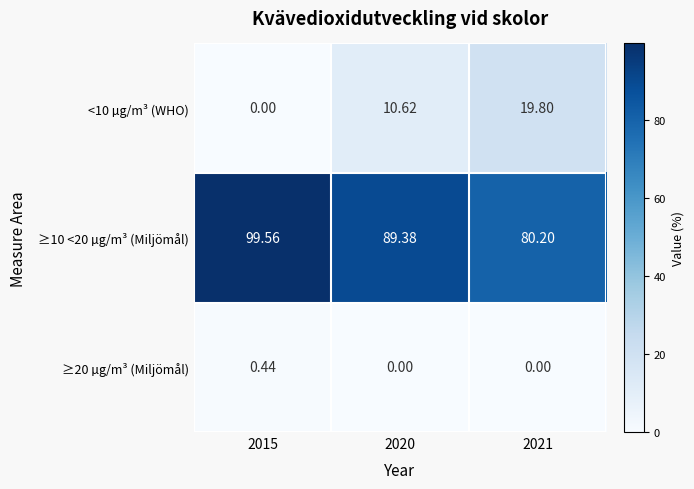

At how many categories does at least one series exceed 94?

1